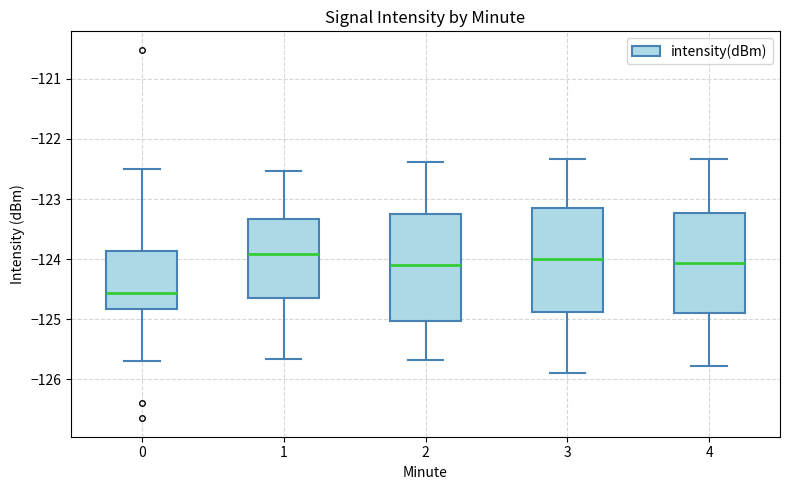

Reading left to right, read every box against the y-axis: the position of its median line, the range the box covers, and the ends of its whiskers. The values are not printed on the chart, so give them approximately, as read against the axis.

0: median -124.6, box -124.8 to -123.9, whiskers -125.7 to -122.5
1: median -123.9, box -124.6 to -123.3, whiskers -125.7 to -122.5
2: median -124.1, box -125.0 to -123.2, whiskers -125.7 to -122.4
3: median -124.0, box -124.9 to -123.1, whiskers -125.9 to -122.3
4: median -124.1, box -124.9 to -123.2, whiskers -125.8 to -122.3